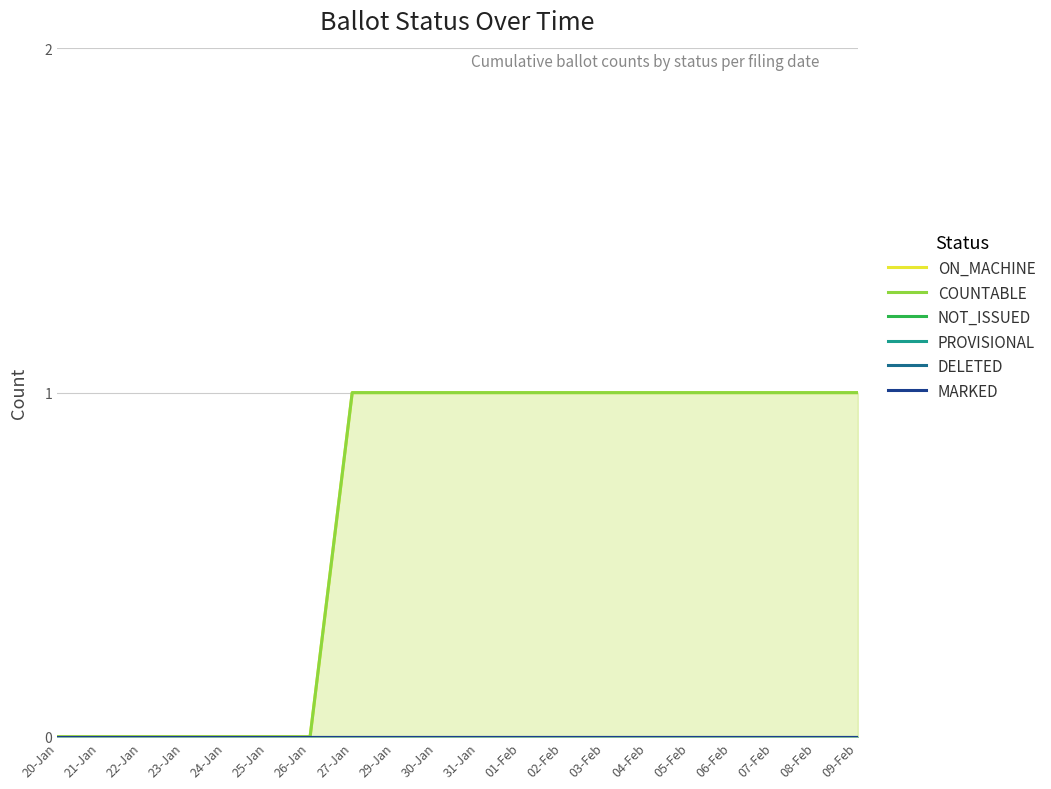

What are all the series names shown in the legend?

ON_MACHINE, COUNTABLE, NOT_ISSUED, PROVISIONAL, DELETED, MARKED